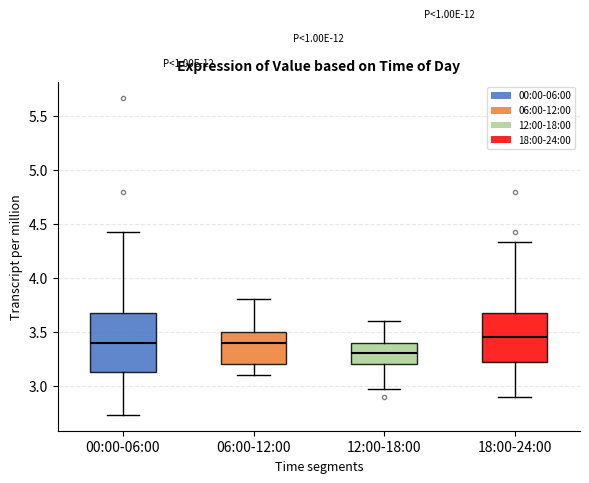

Reading left to right, transcribe this box plot: for each box, give where its median line is, the range the box spans, and where its two whiskers end, as read against the y-axis. The values are not printed on the chart, so give them approximately, as read against the axis.

00:00-06:00: median 3.40, box 3.15 to 3.70, whiskers 2.75 to 4.45
06:00-12:00: median 3.40, box 3.20 to 3.50, whiskers 3.10 to 3.80
12:00-18:00: median 3.30, box 3.20 to 3.40, whiskers 2.95 to 3.60
18:00-24:00: median 3.45, box 3.20 to 3.65, whiskers 2.90 to 4.35